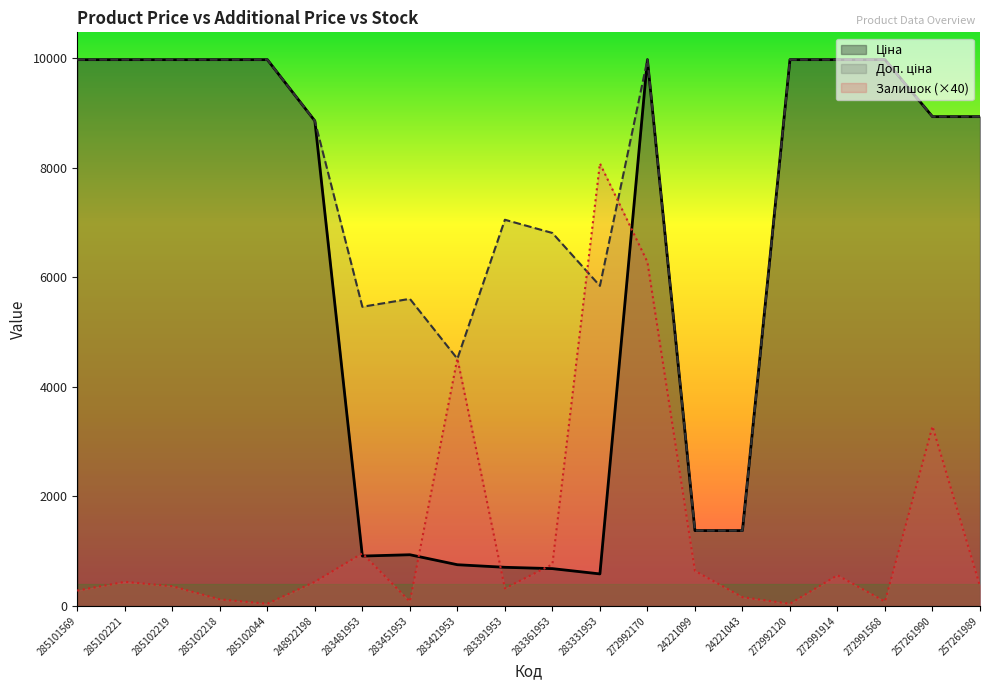

How many data points does each series have?

20